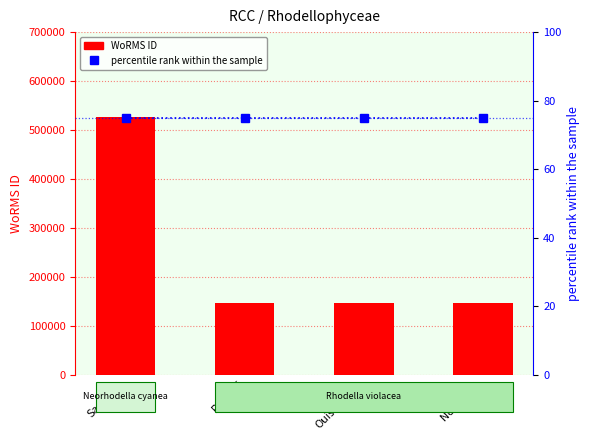

List the series in order of their overall mean, highest first.

WoRMS ID, percentile rank within the sample